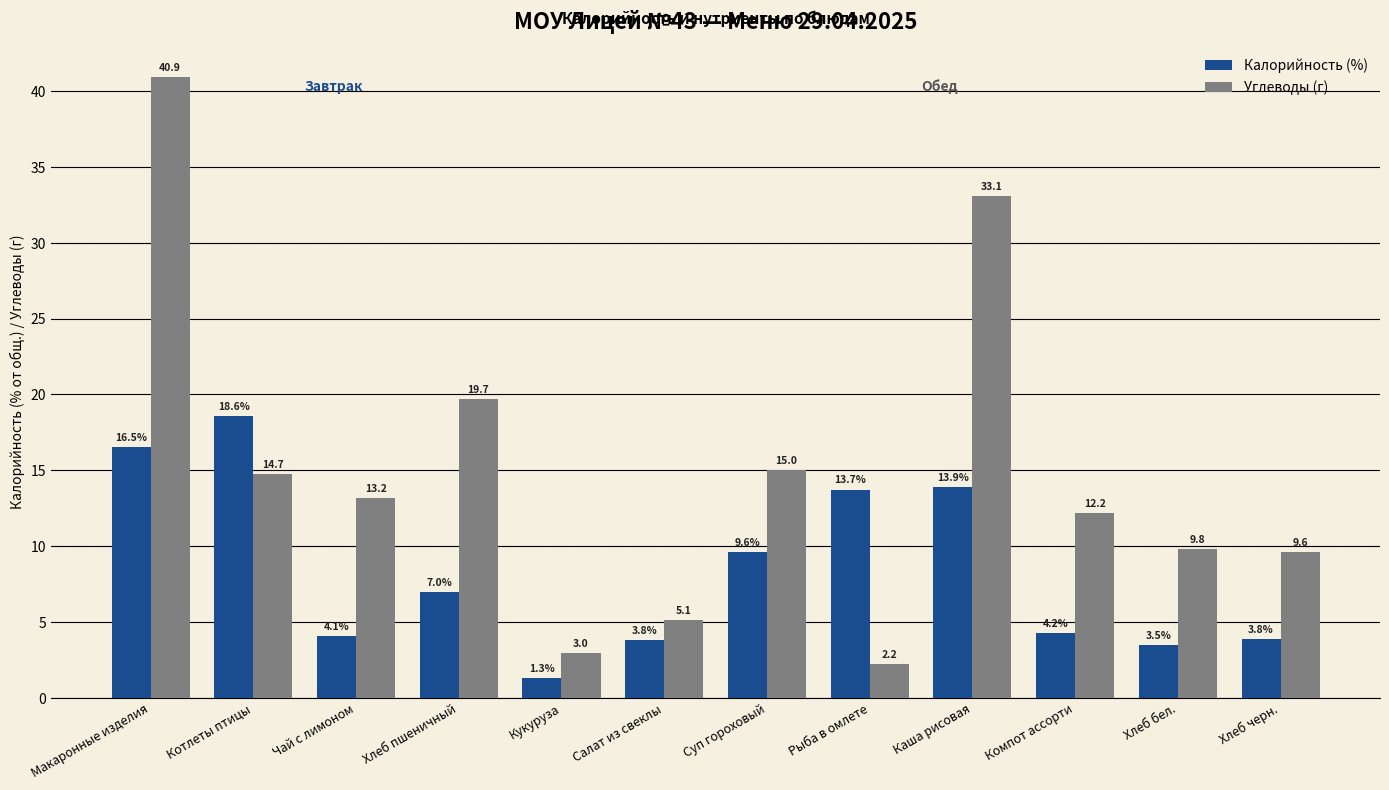

What is the label of the 2nd bar from the left?

Котлеты птицы